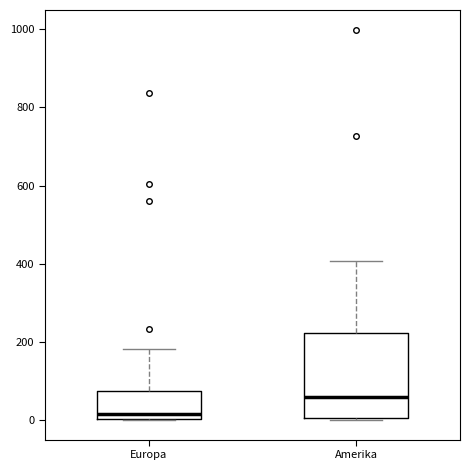

Where does the median line of the box for Amerika sit on the y-axis? The values are not printed on the chart, so give them approximately, as read against the axis.

60